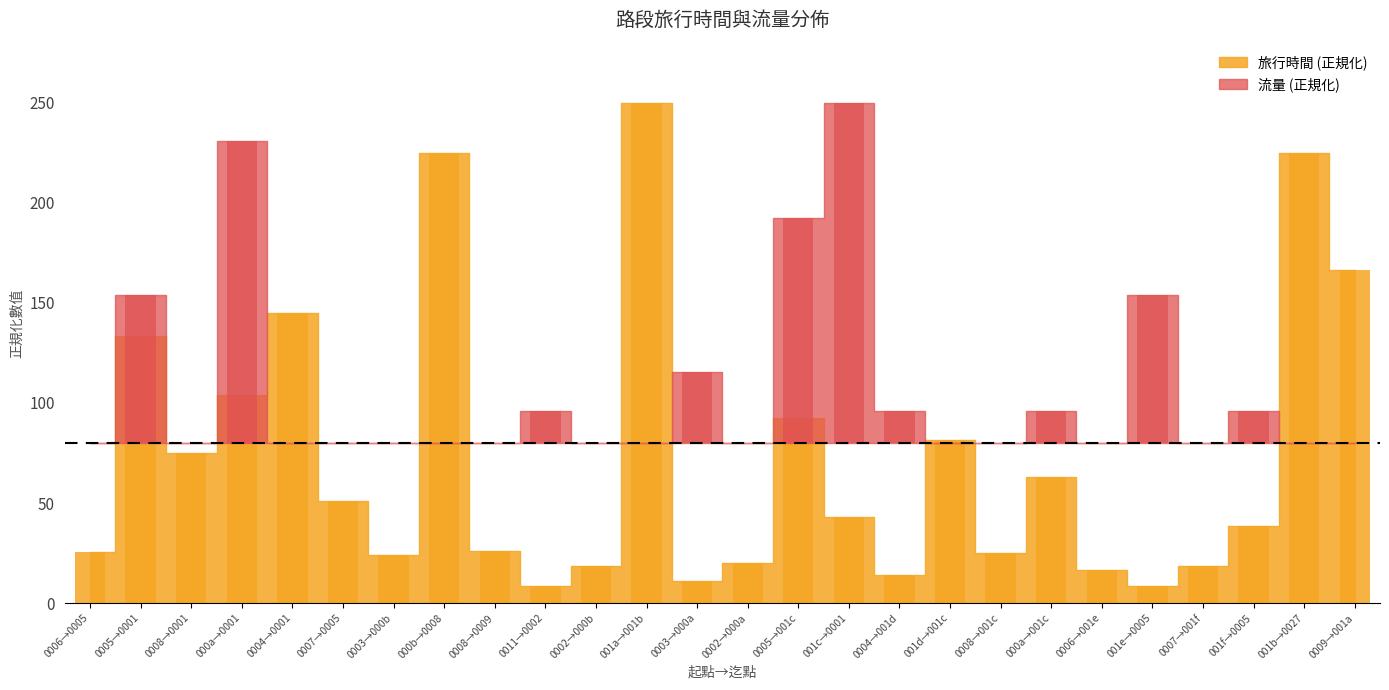

At which category does the chart reach its peak across all series?

001a→001b